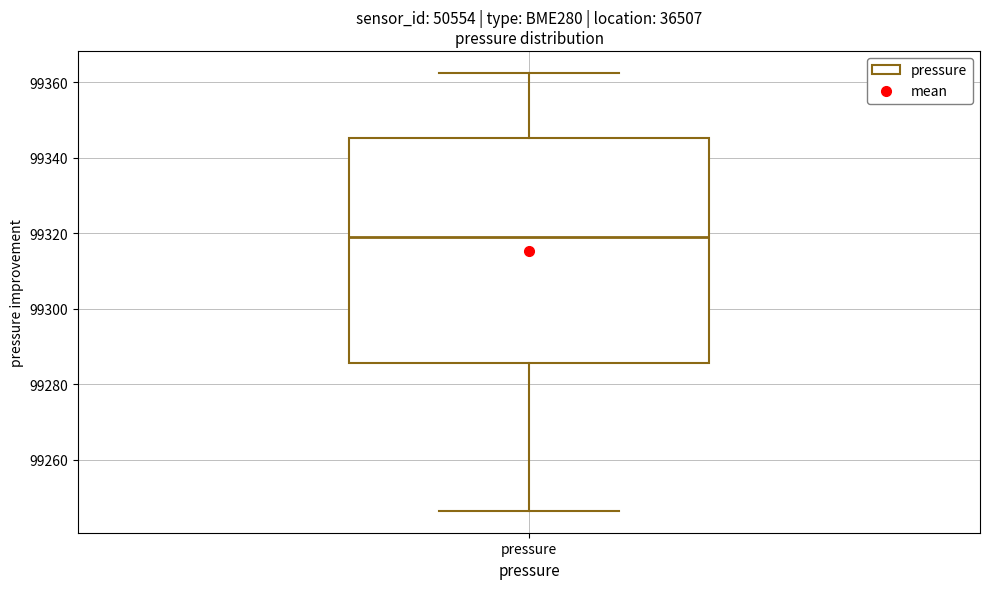

Transcribe this box plot: give where the median line is, the range the box spans, and where the two whiskers end, as read against the y-axis. The values are not printed on the chart, so give them approximately, as read against the axis.

median 99320, box 99286 to 99346, whiskers 99246 to 99362